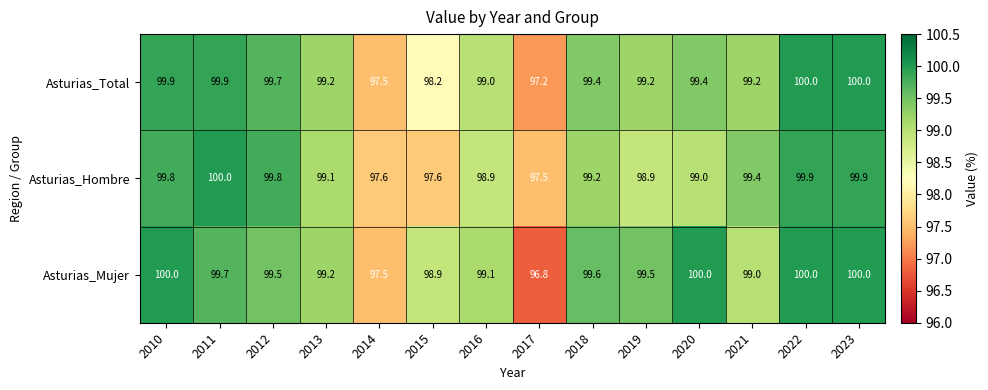

What is the difference between the highest and lowest values at 2020?

1.0